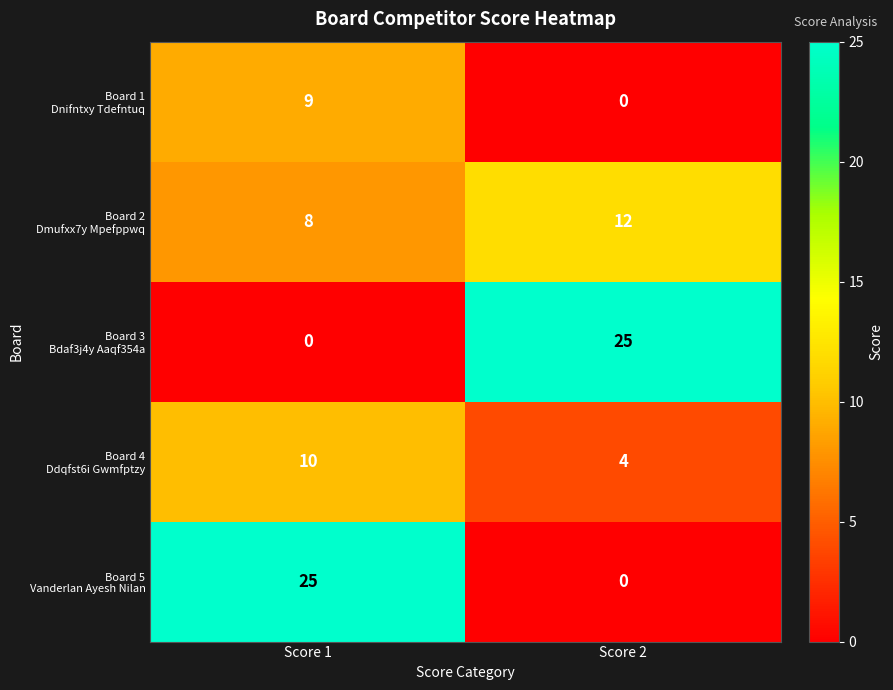

What is the spread (max minus min) of values at Score 1?

25